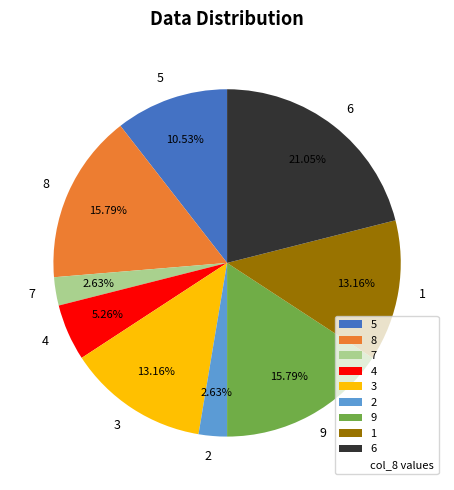

Do 1 and 3 together represent more than half of the pie?

No